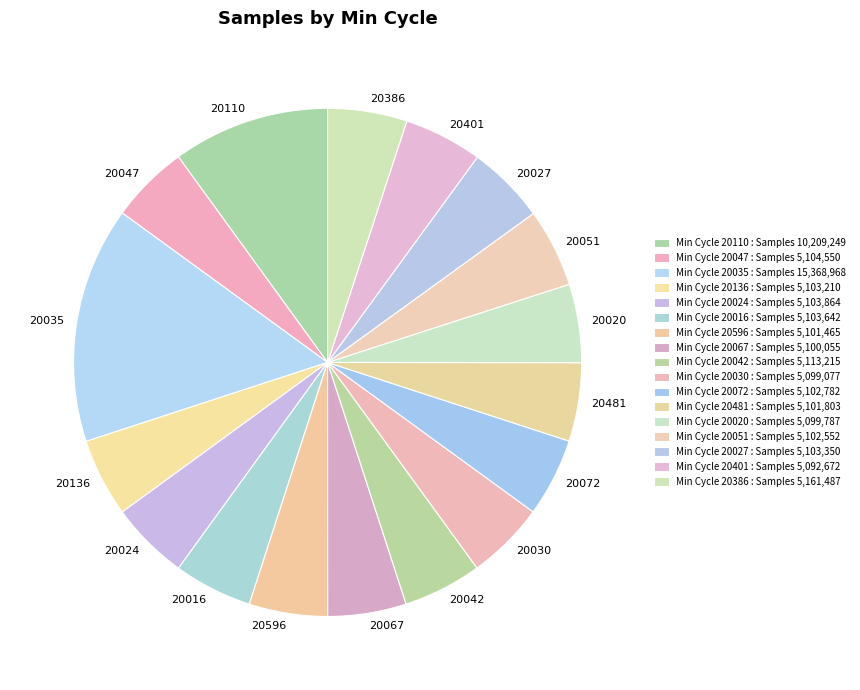

What is the ratio of the value at 20051 to the value at 20020?

1.0